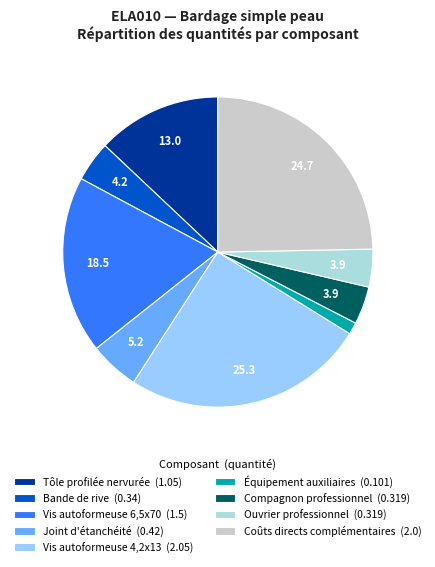

Approximately how many times larger is the value at Joint d'étanchéité compared to Coûts directs complémentaires?

0.2